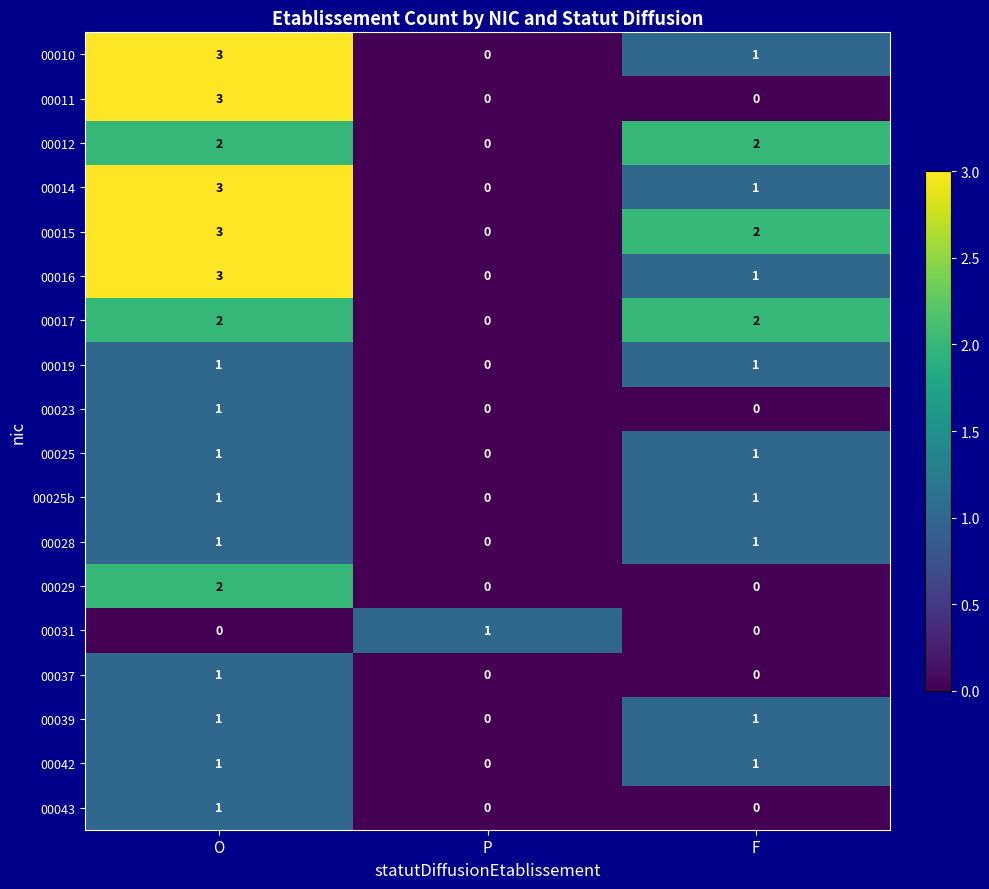

The 00014 series shows 4 at O. True or false?

False